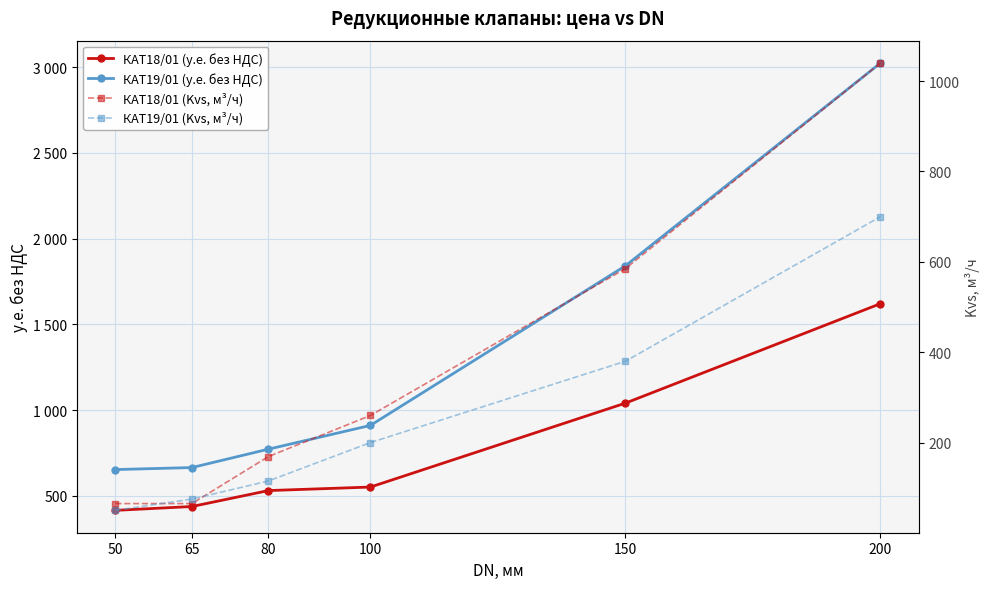

True or false: КАТ18/01 (у.е. без НДС) has more than 0 interior local peaks.

False